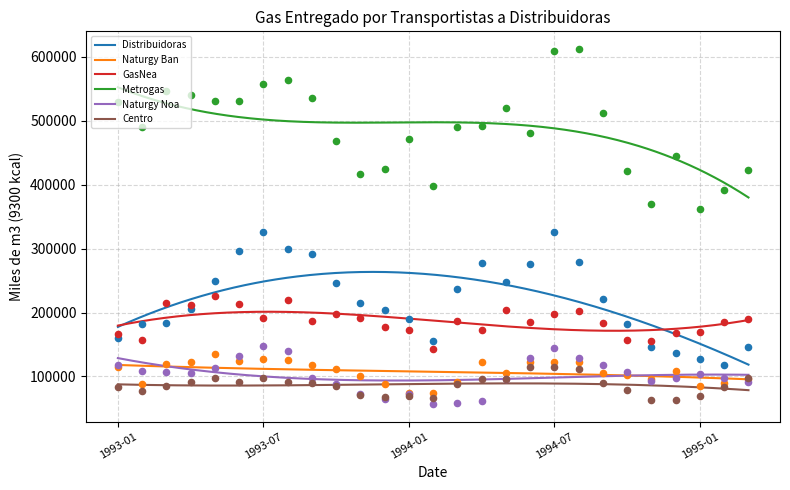

Which series has the largest total across all categories?

Metrogas